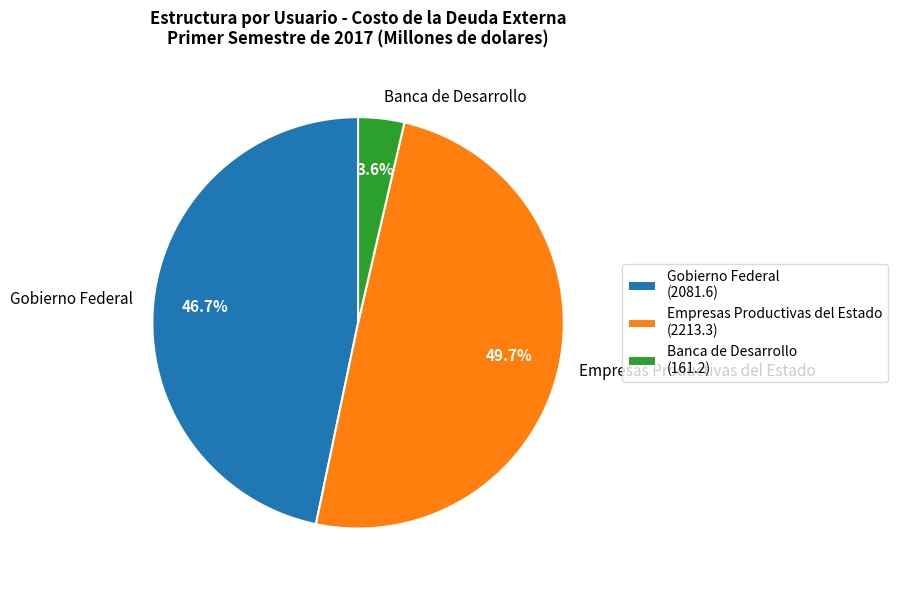

Between Banca de Desarrollo and Gobierno Federal, which is larger?

Gobierno Federal